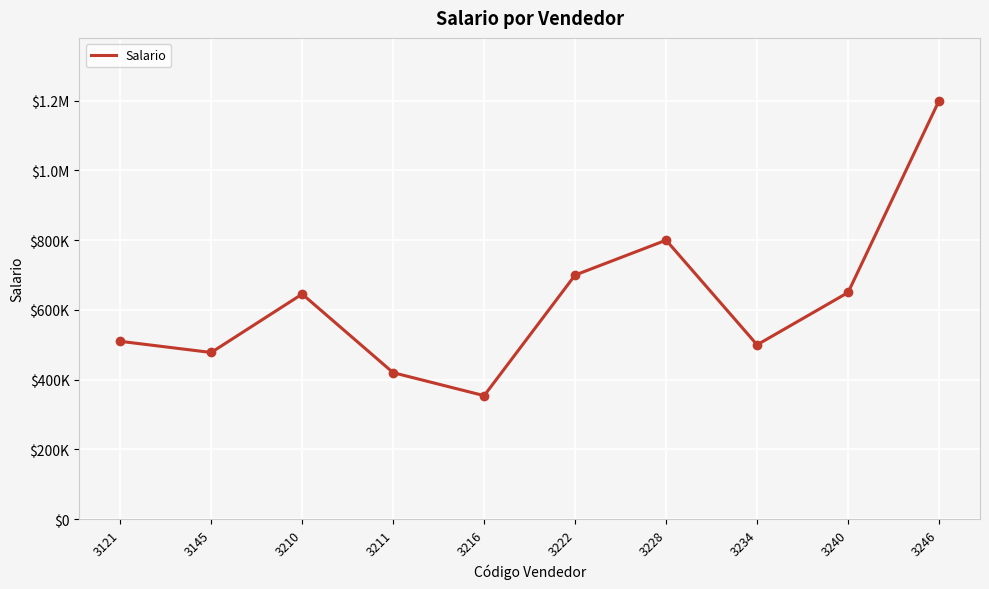

Does the chart display data point markers on the line(s)?

No